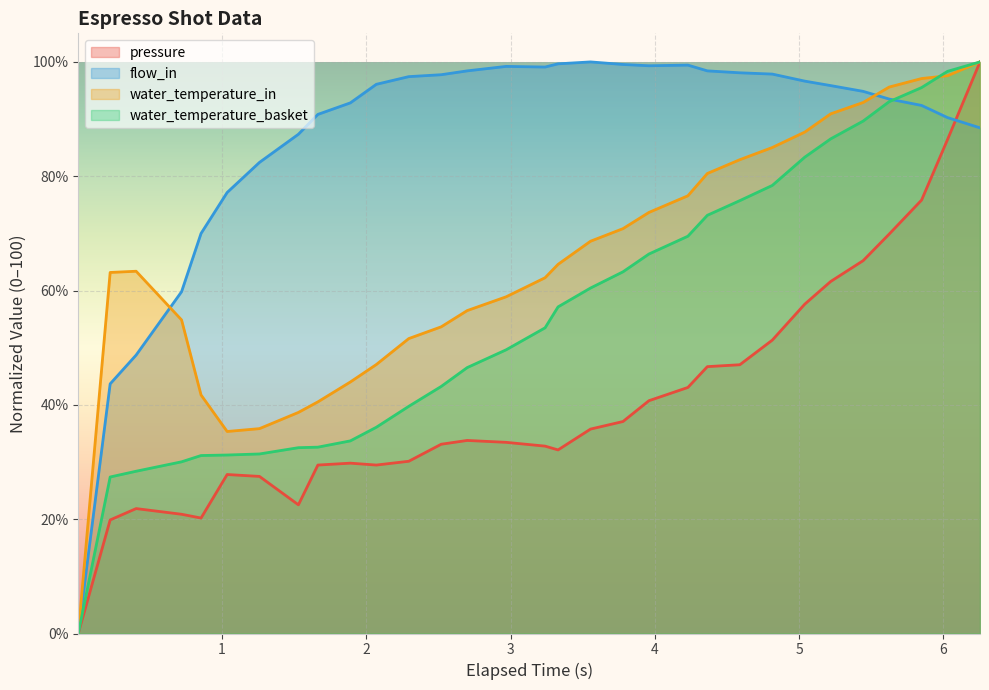

True or false: water_temperature_in and pressure intersect in this chart.

False